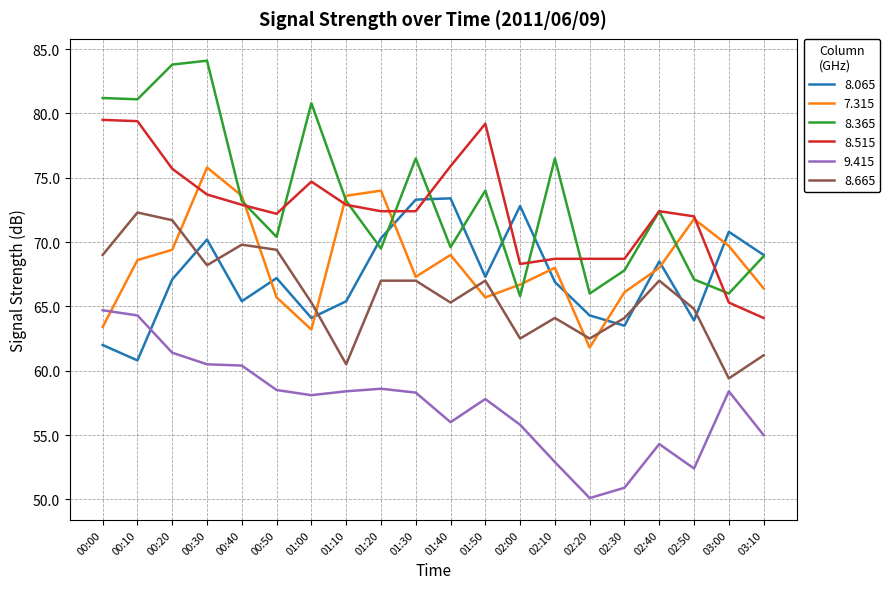

The value of 9.415 at 00:20 is 106.1. True or false?

False